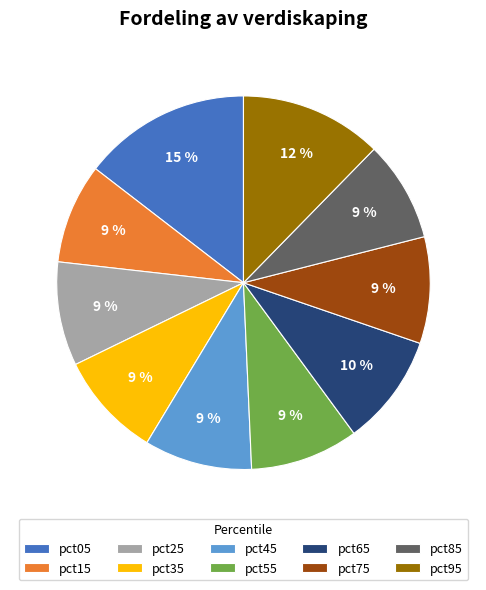

To the nearest percent, what percentage of the pie is pct85?

9%